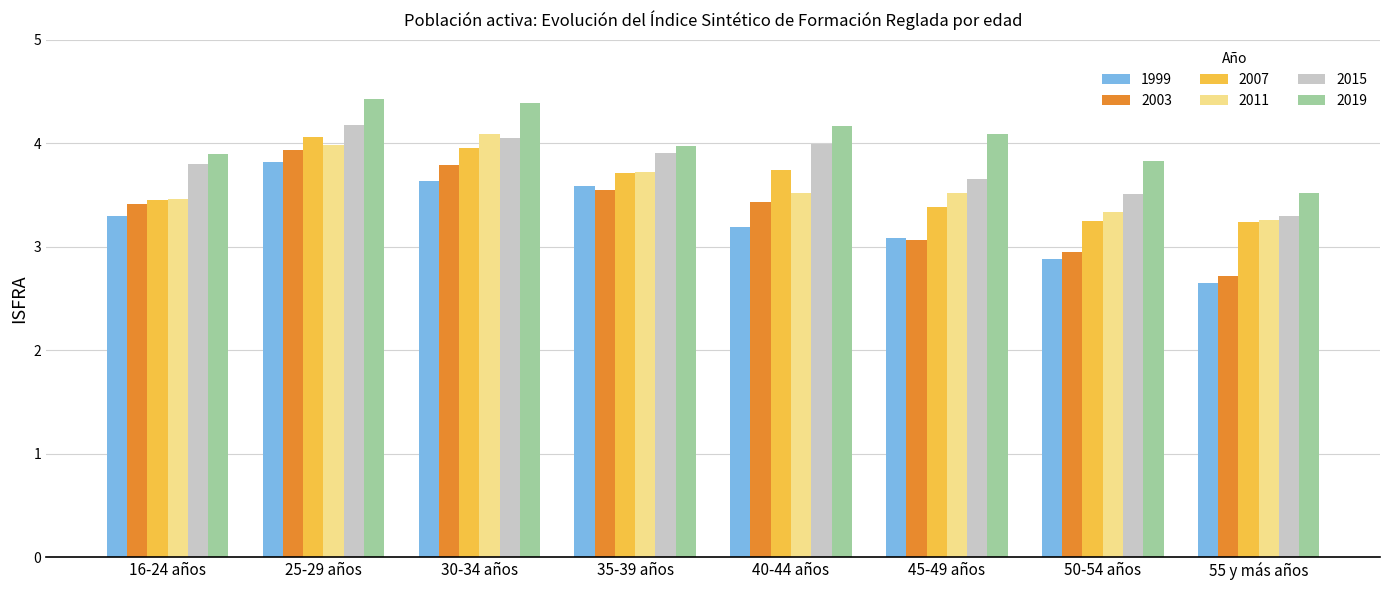

What is the lowest value of the 2011 series?

3.3